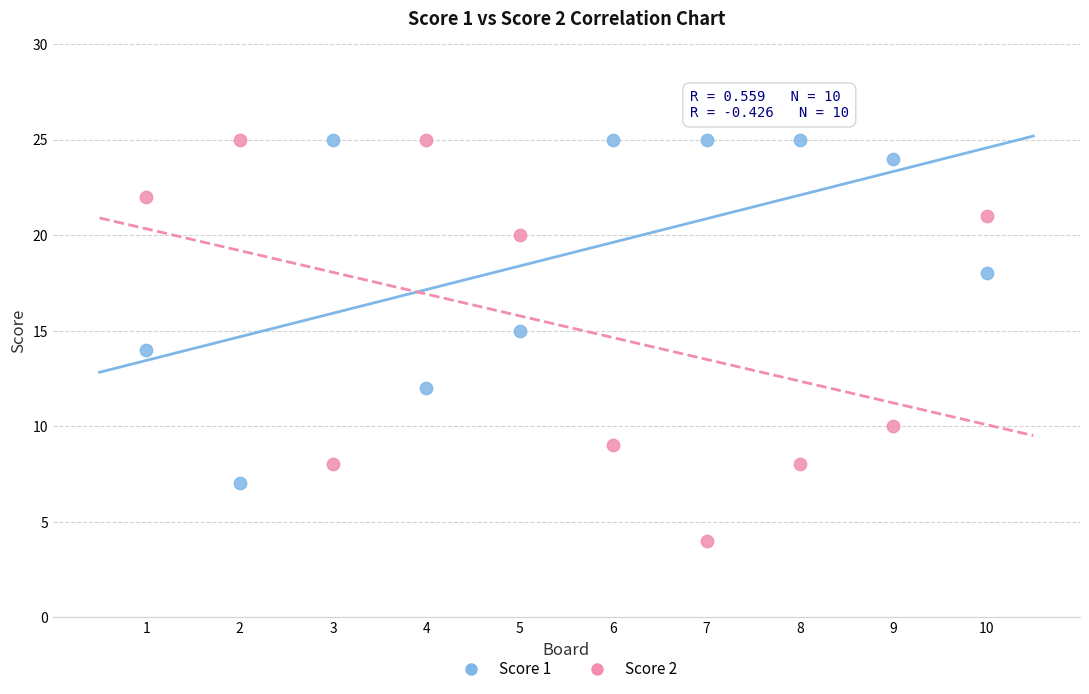

Which series contains the lowest Y value?

Score 2